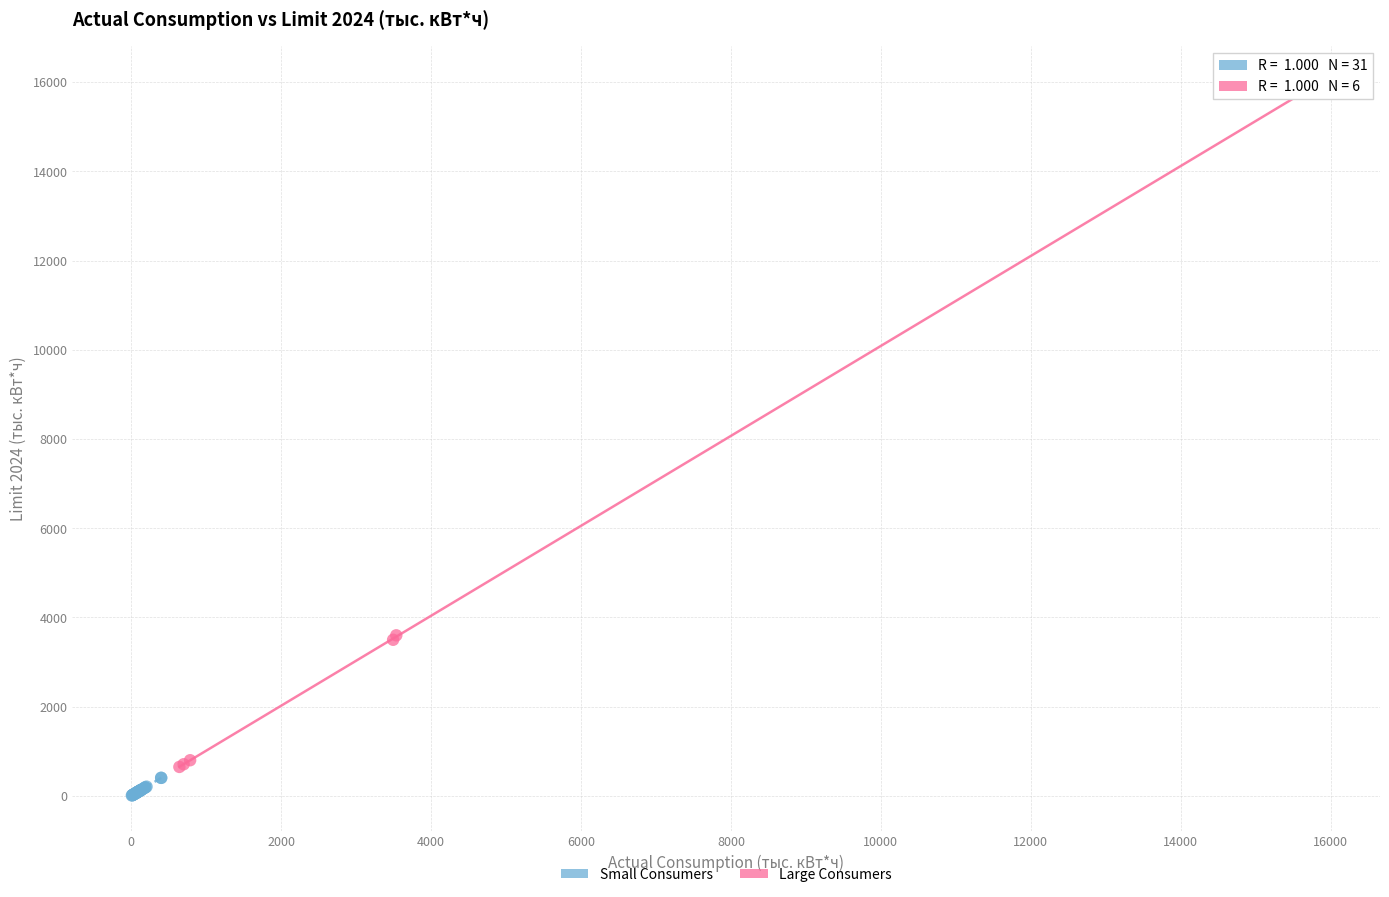

Which series reaches the minimum Y coordinate?

Small Consumers